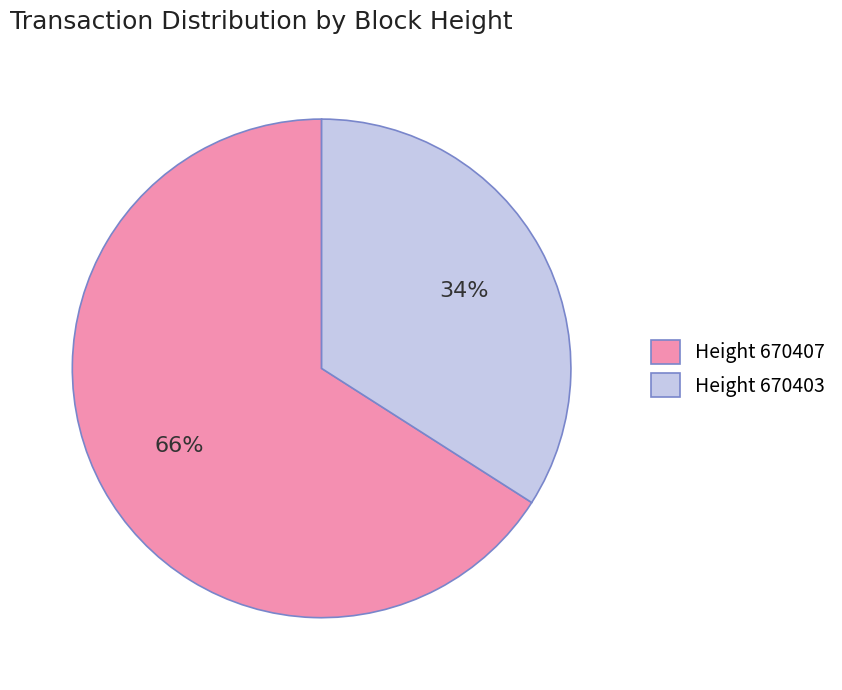

Which category has the biggest portion of the pie?

Height 670407